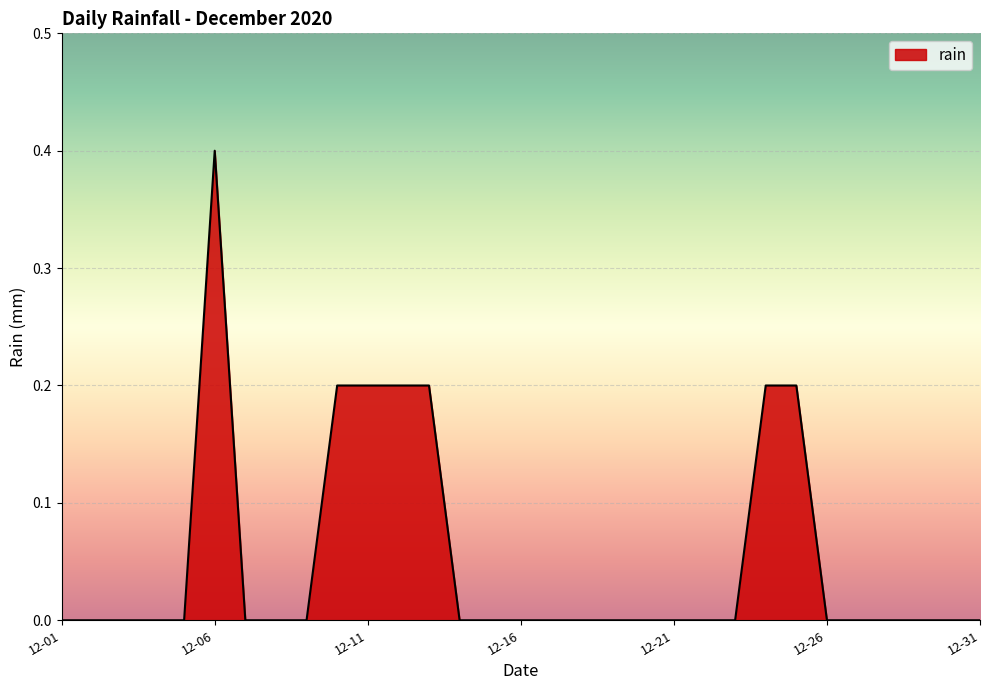

What is the difference between the maximum and minimum values?

0.4